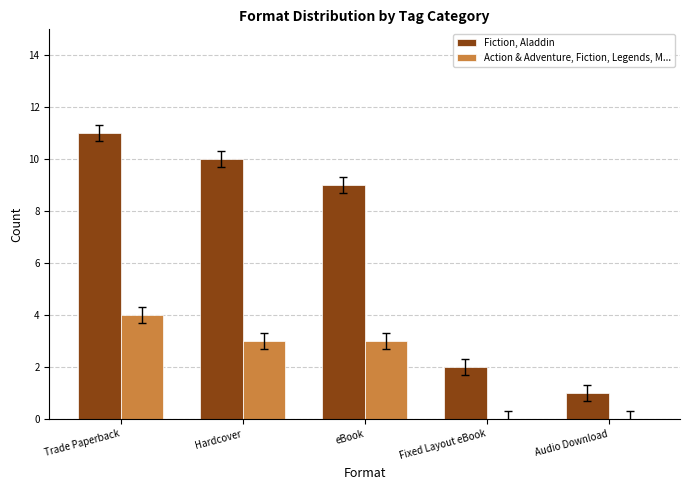

What is the sum of all Action & Adventure, Fiction, Legends, M... values?

10